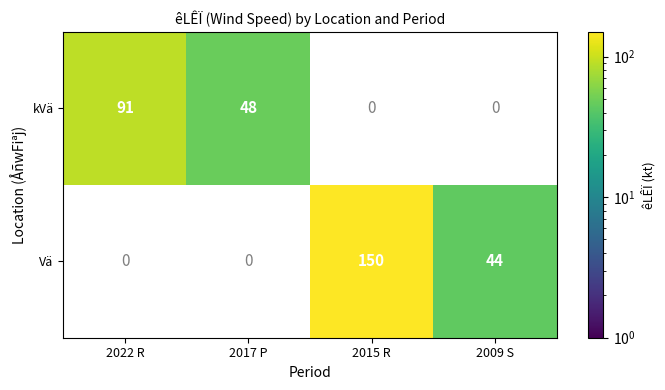

Is the value of Vä at 2009 S greater than the value of kVä at 2022 R?

No